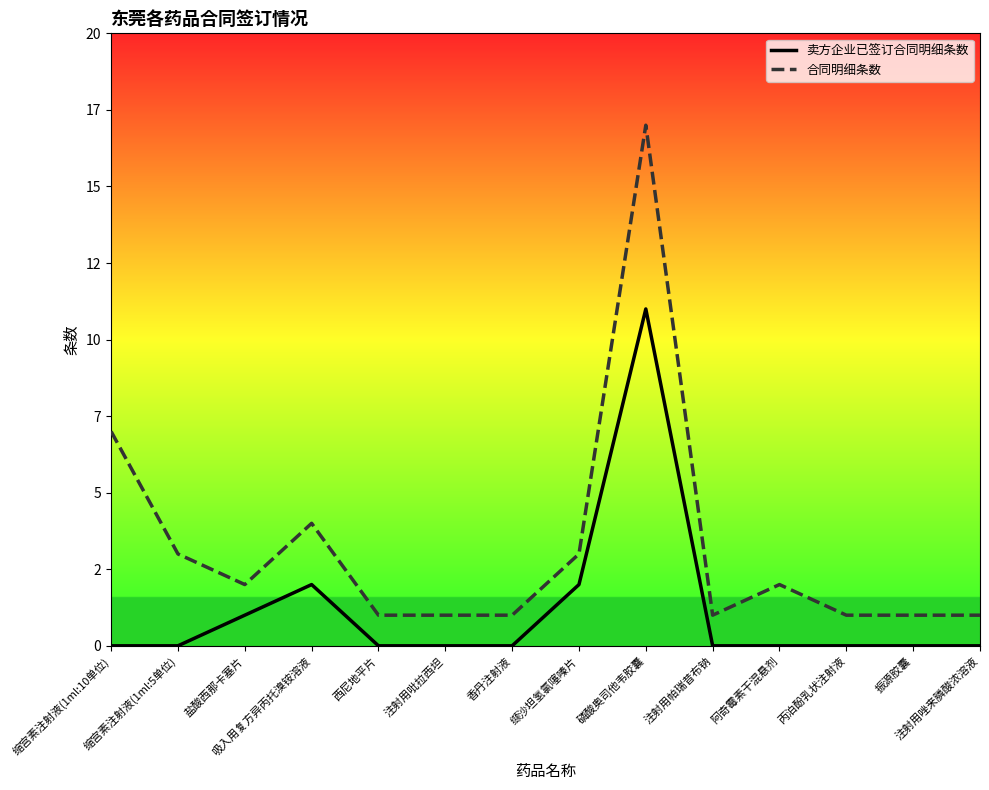

Is the value of 卖方企业已签订合同明细条数 at 西尼地平片 greater than the value of 合同明细条数 at 缩宫素注射液(1ml:5单位)?

No